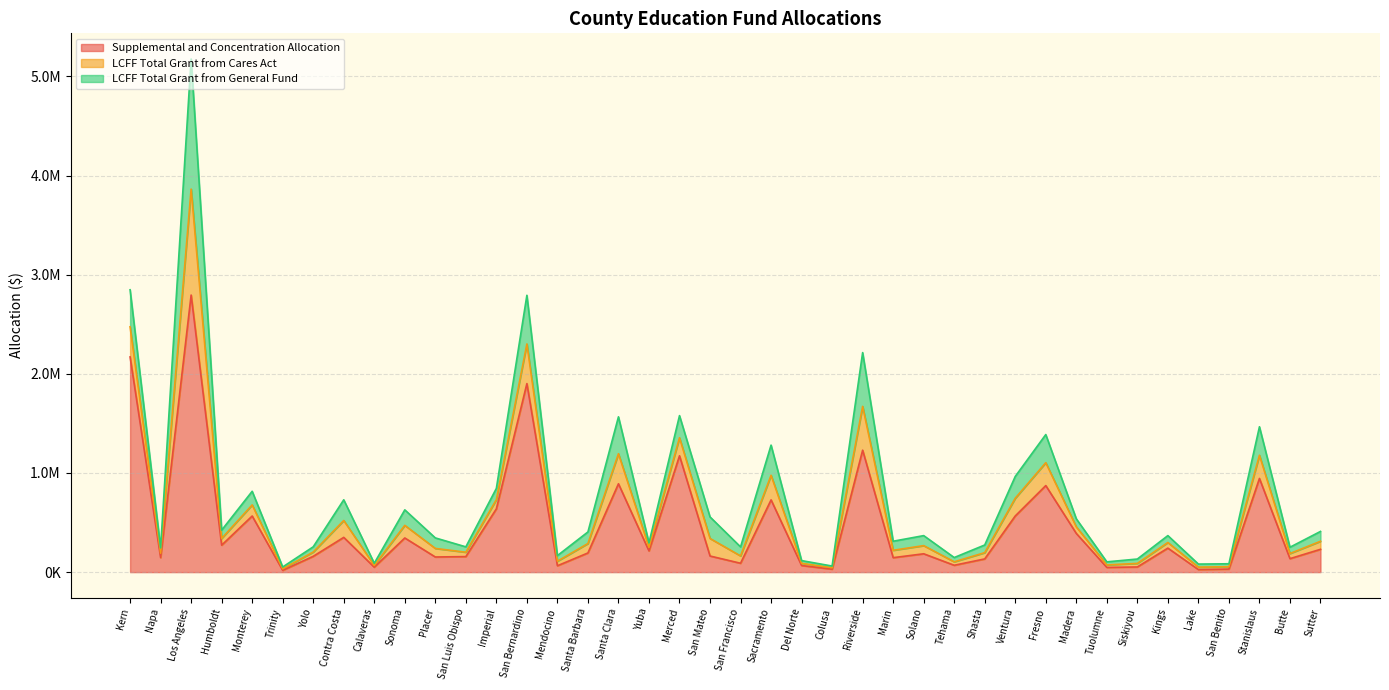

What is the sum of all LCFF Total Grant from Cares Act values?

5498832